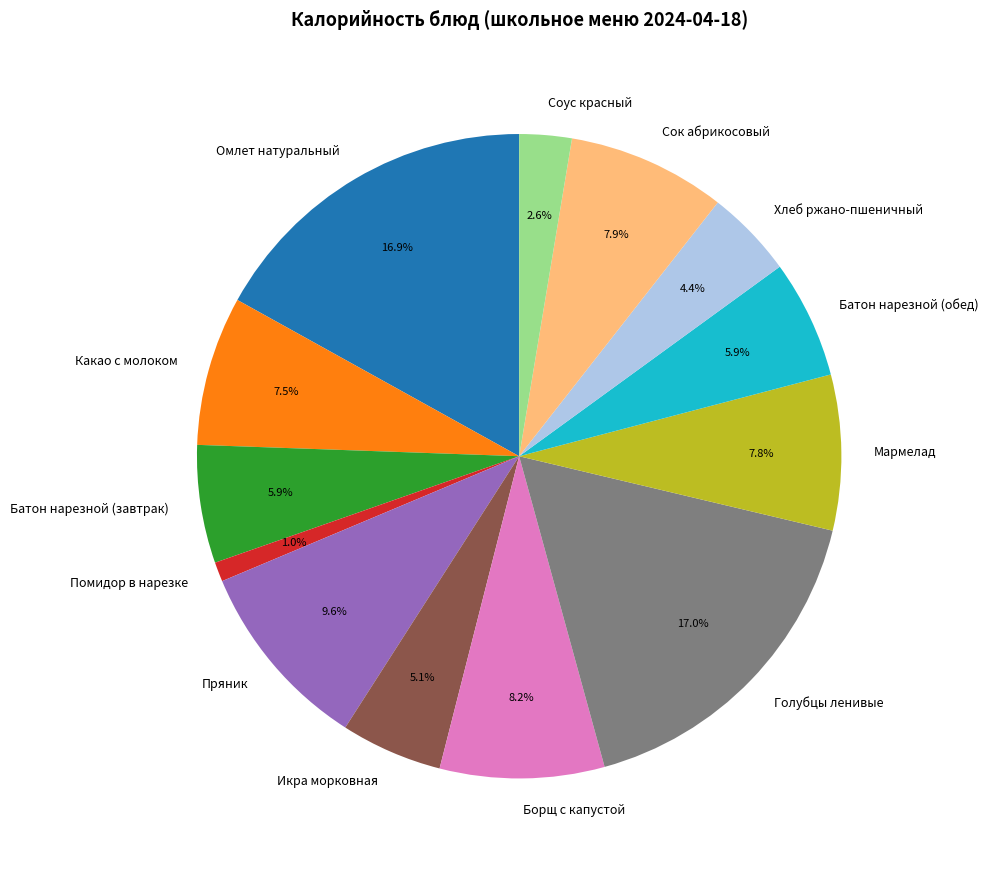

Does any single category account for the majority?

No